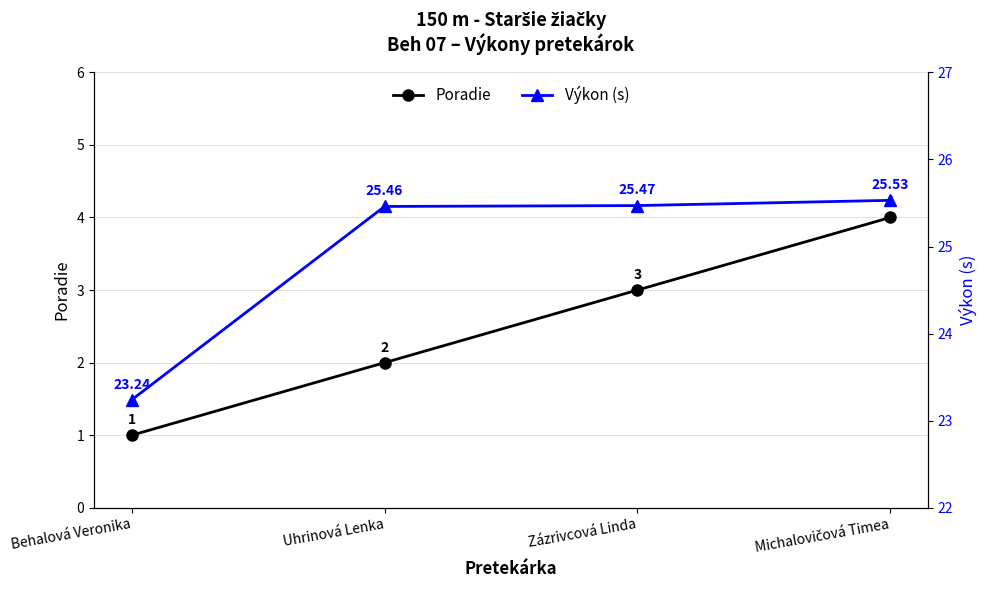

Where is Výkon (s) nearest to the value 24?

Behalová Veronika